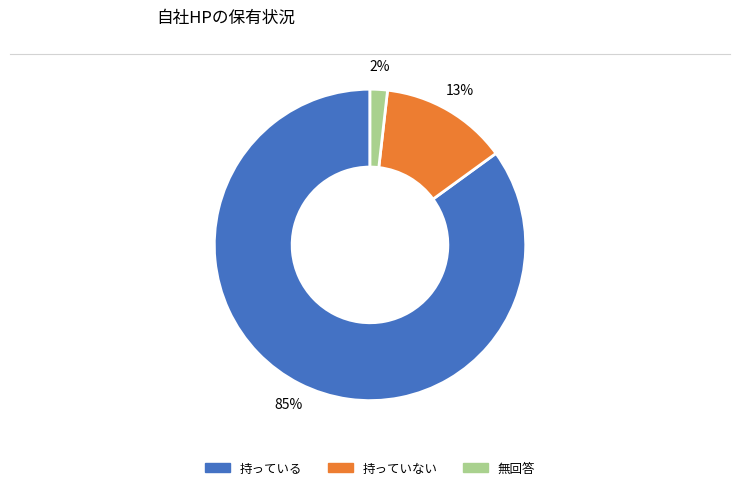

Which slice is the smallest?

無回答